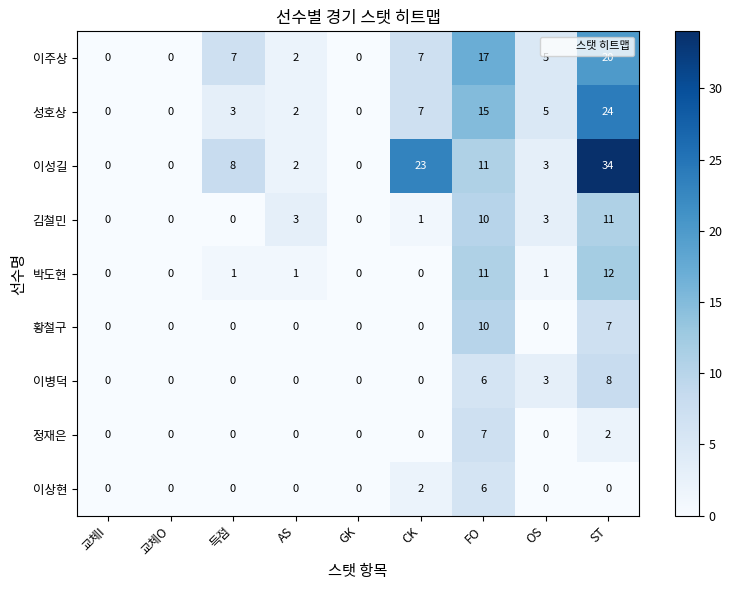

At which label does 이주상 first exceed 5?

득점